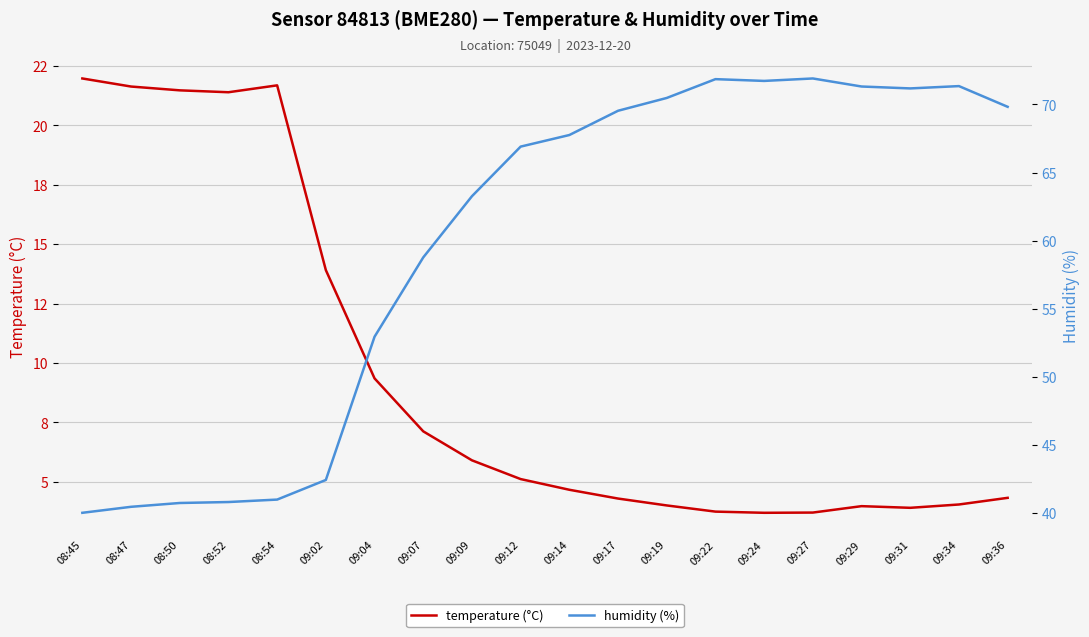

Where is temperature (°C) nearest to the value 12?

09:02